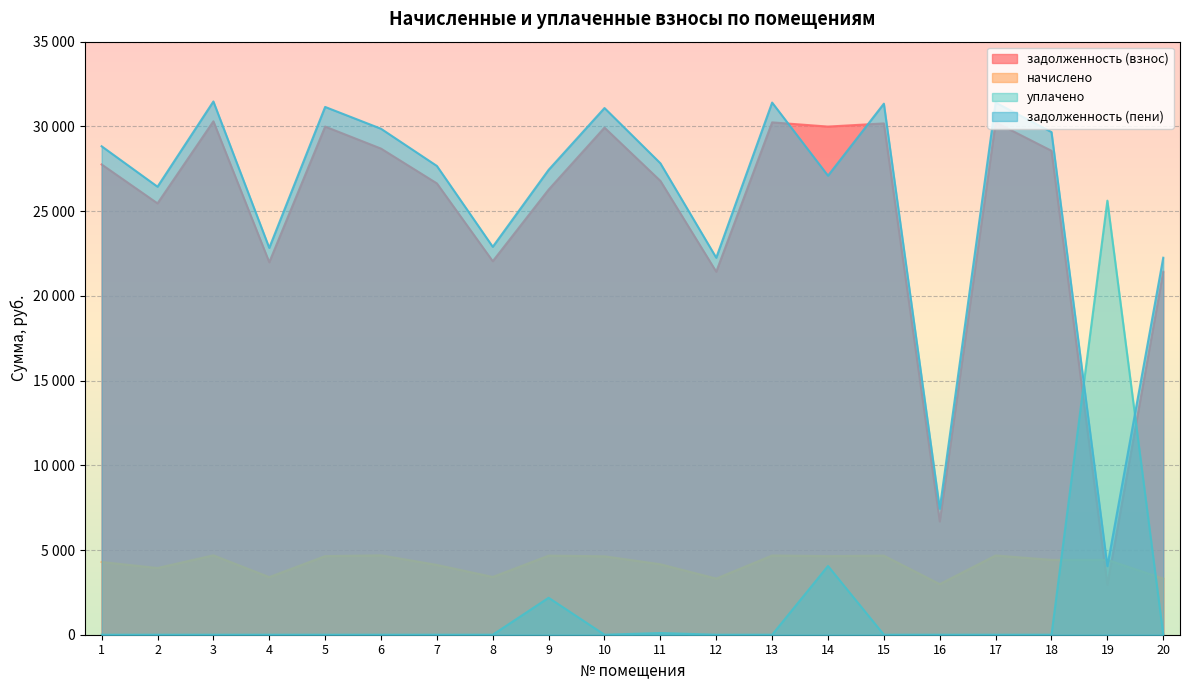

How many intersections are there between уплачено and задолженность (взнос)?

2